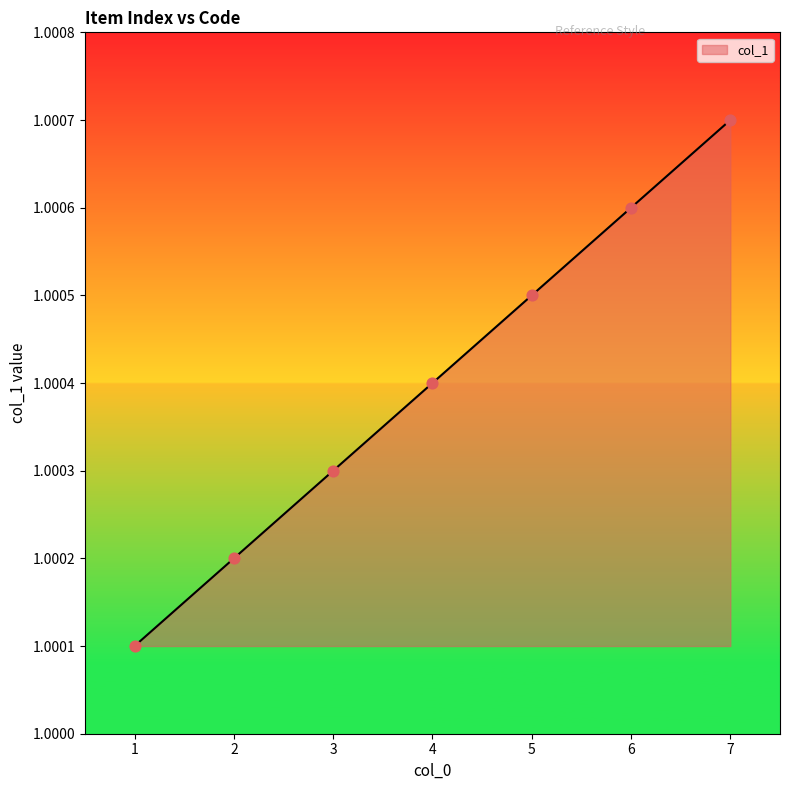

Between 4 and 3, which is larger?

4